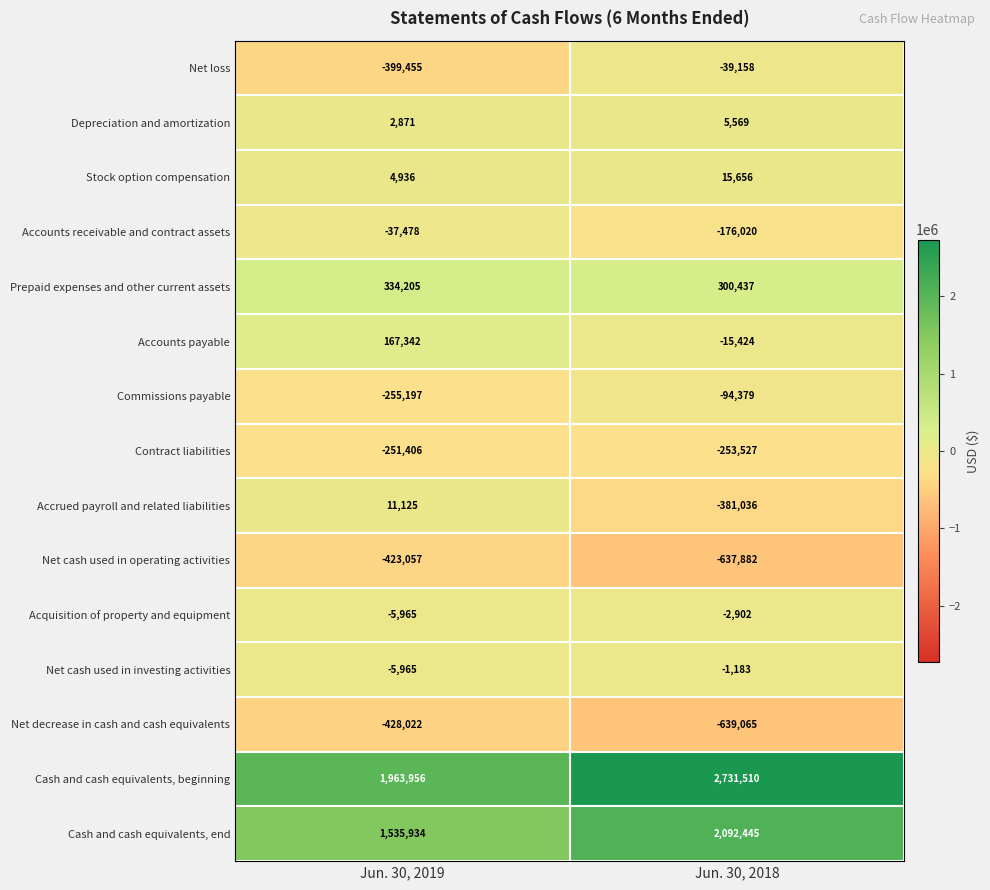

The value of Stock option compensation at Jun. 30, 2018 is 15656. True or false?

True